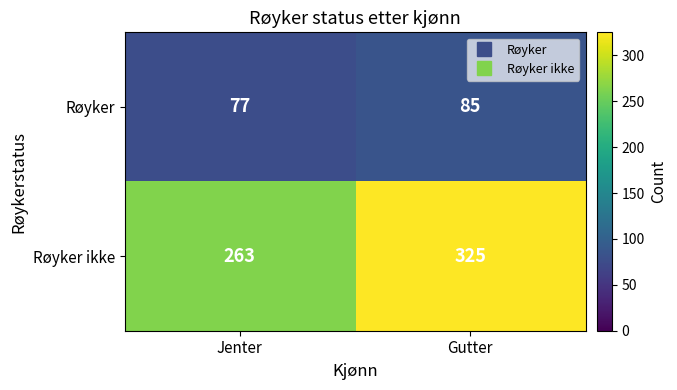

Which series changed the most between Jenter and Gutter?

Røyker ikke